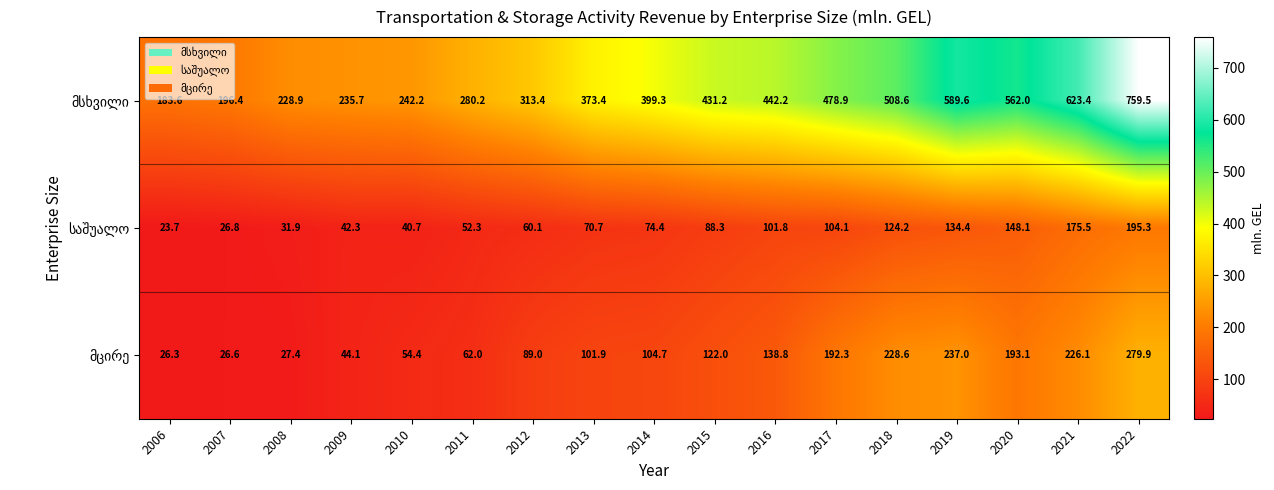

Which category has the lowest value across all series?

2006